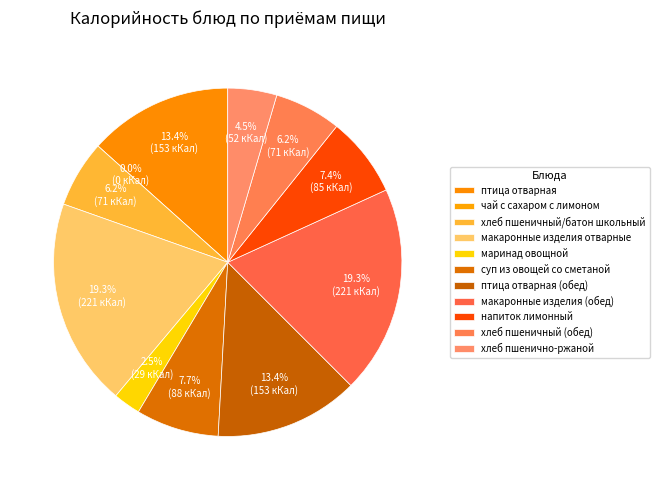

To the nearest percent, what portion does птица отварная (обед) represent?

13%